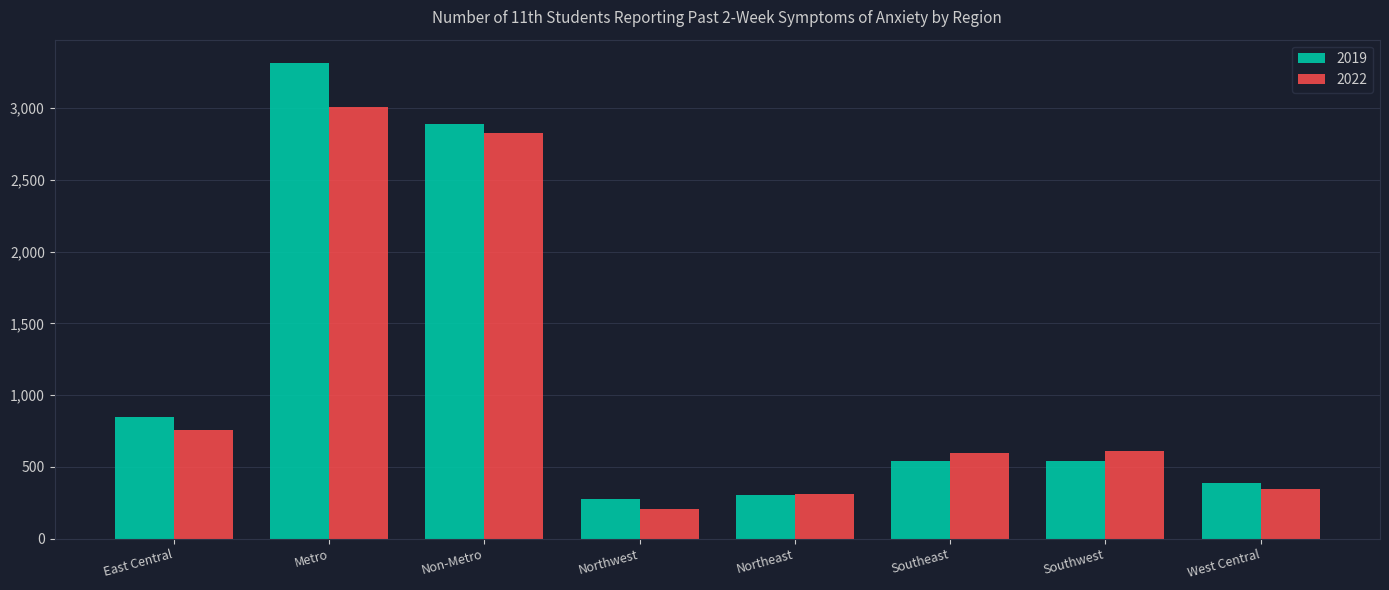

How many bars are there in total?

16